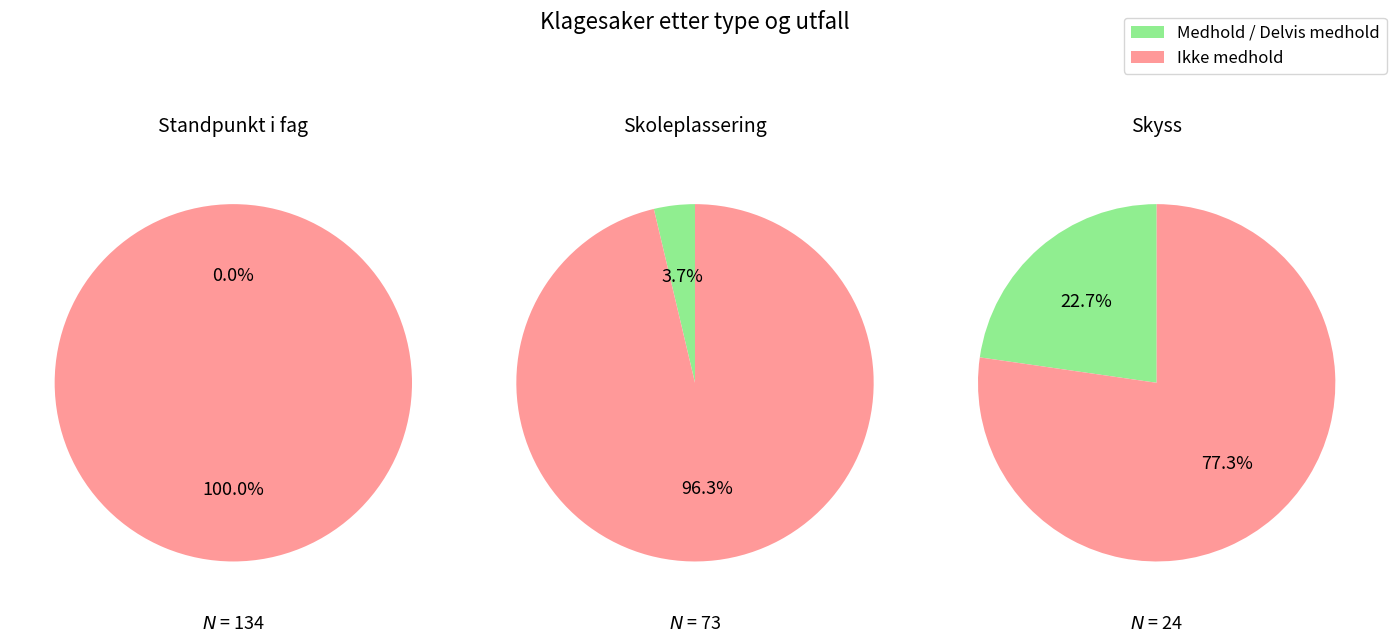

How many segments does this pie chart have?

6